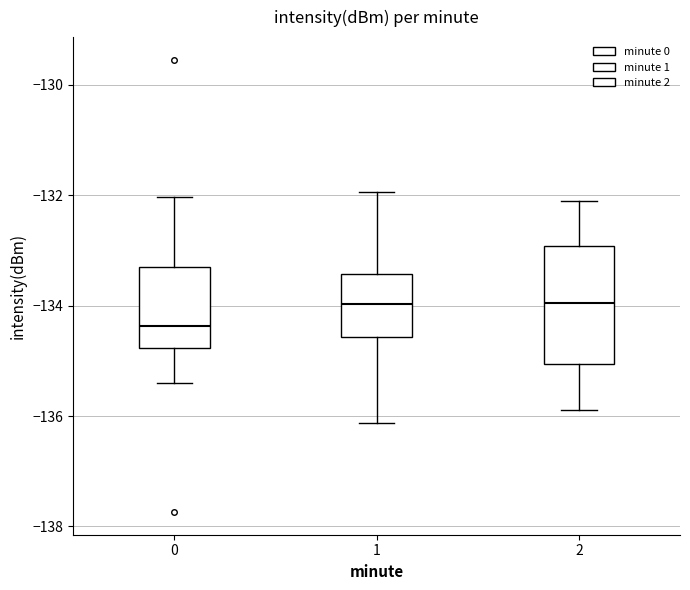

Reading left to right, read every box against the y-axis: the position of its median line, the range the box covers, and the ends of its whiskers. The values are not printed on the chart, so give them approximately, as read against the axis.

0: median -134.4, box -134.8 to -133.2, whiskers -135.4 to -132.0
1: median -134.0, box -134.6 to -133.4, whiskers -136.2 to -132.0
2: median -134.0, box -135.0 to -133.0, whiskers -135.8 to -132.0